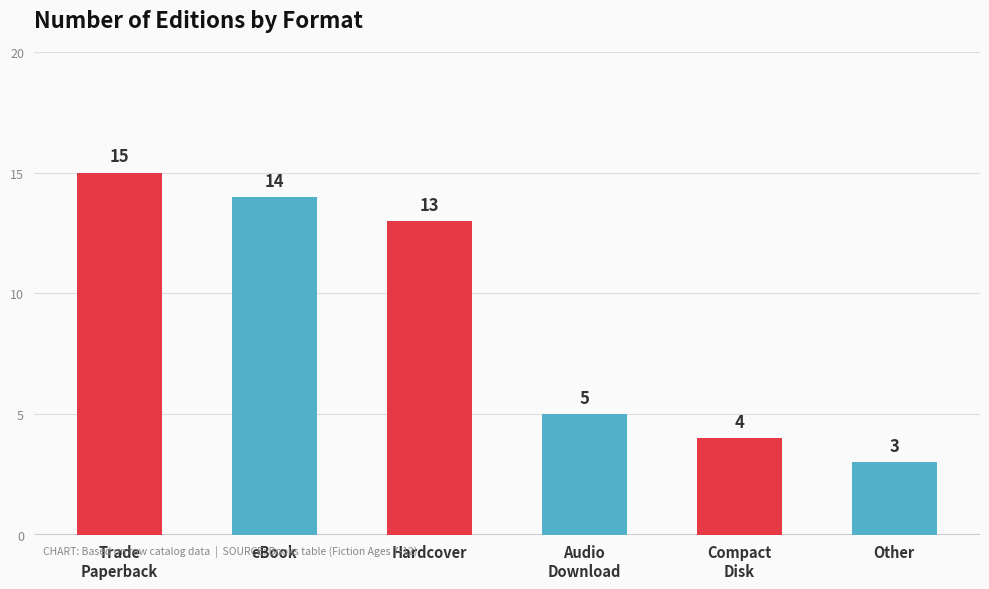

What is the difference between the maximum and minimum values?

12